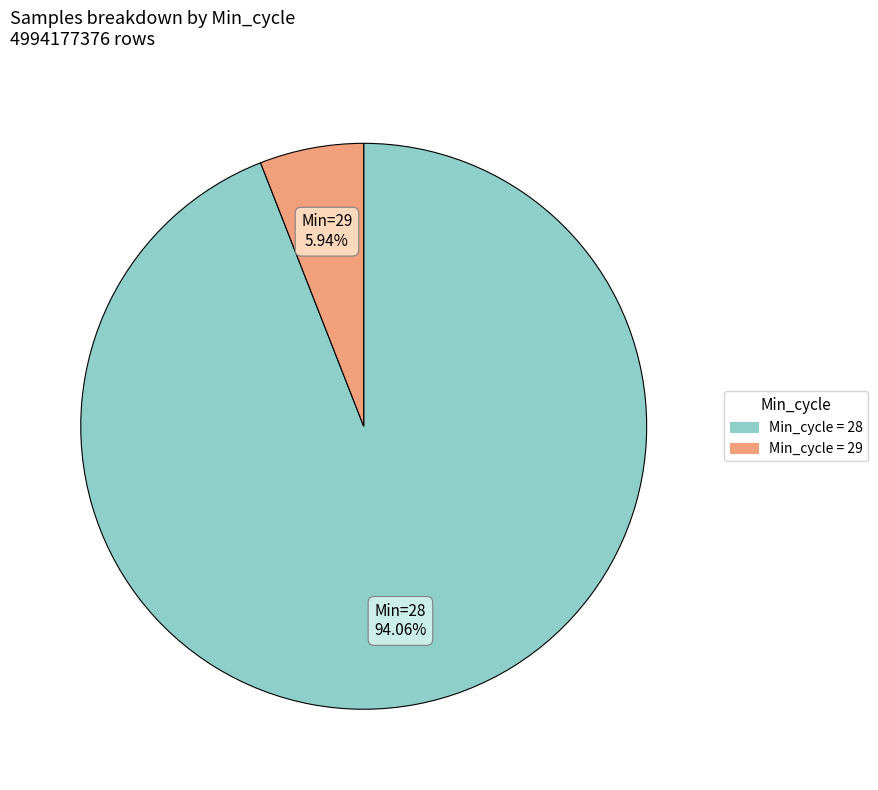

Is there any slice that represents more than half of the pie?

Yes